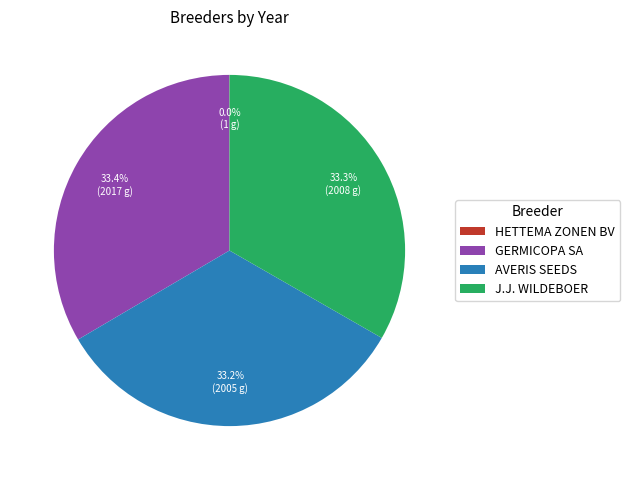

To the nearest percent, what portion does GERMICOPA SA represent?

33%